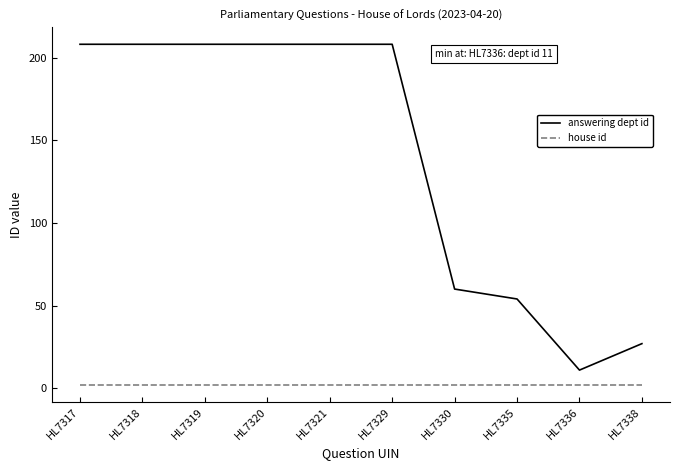

What is the difference between the highest and lowest values at HL7336?

9